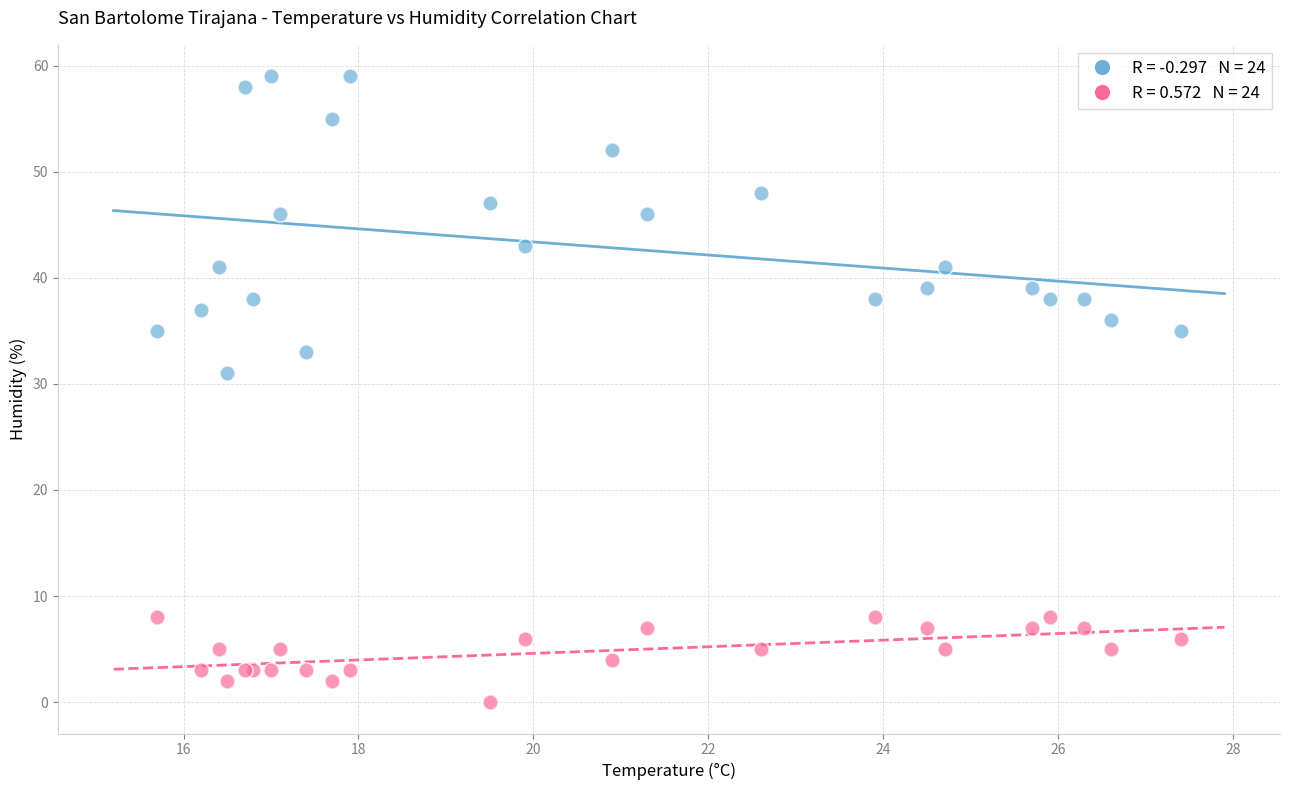

Across all series, what Y value is closest to 29?

31